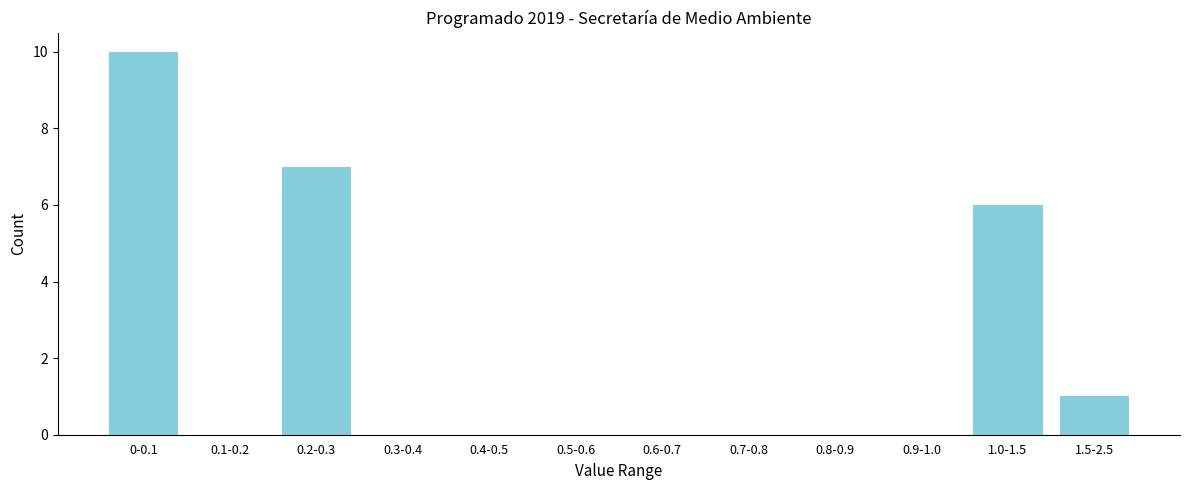

Reading left to right, list all the values displayed in this chart.

0-0.1=10	0.1-0.2=0	0.2-0.3=7	0.3-0.4=0	0.4-0.5=0	0.5-0.6=0	0.6-0.7=0	0.7-0.8=0	0.8-0.9=0	0.9-1.0=0	1.0-1.5=6	1.5-2.5=1